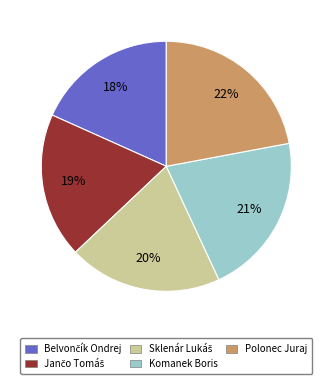

How many slices are in this pie chart?

5